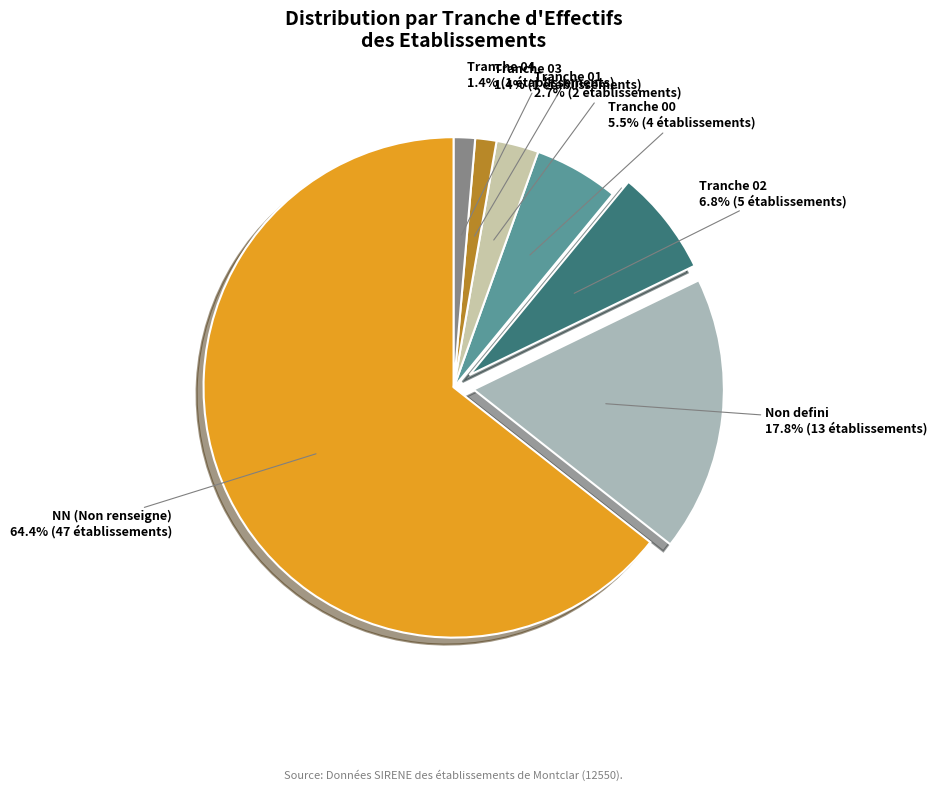

Does any single category account for the majority?

Yes